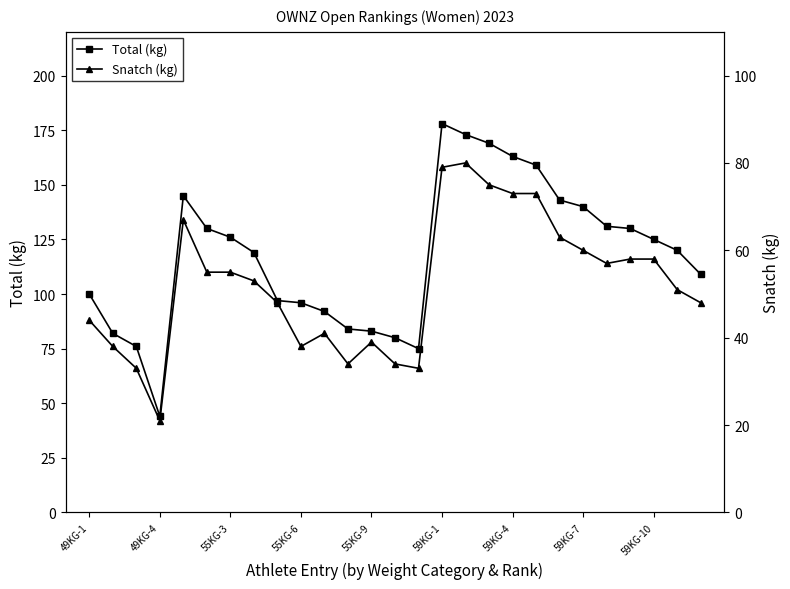

At how many categories does at least one series exceed 48?

26